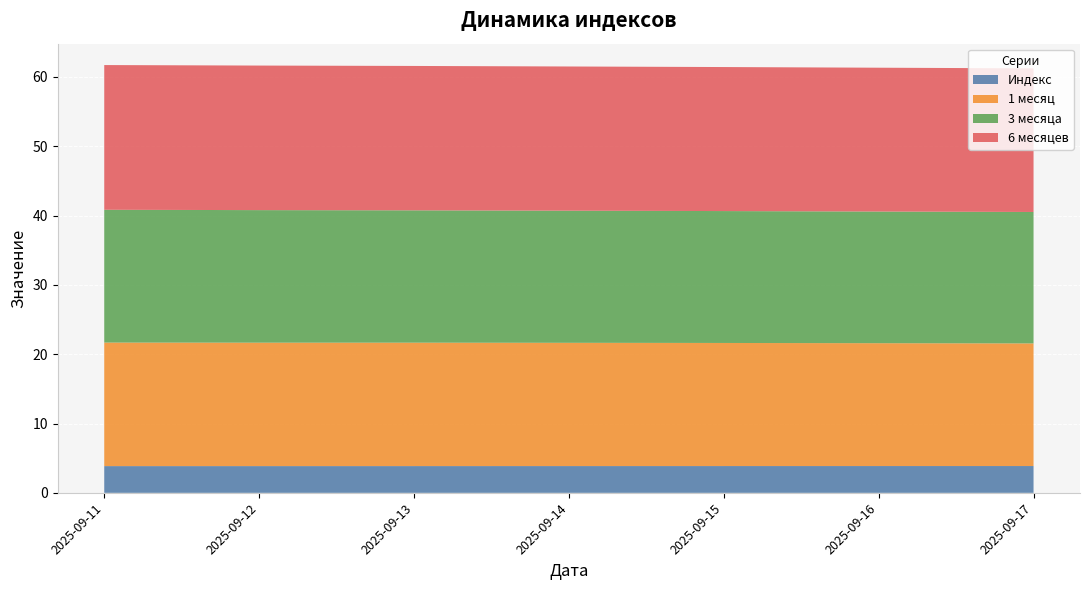

Reading left to right, extract all data points from this chart.

Индекс: 3.9	3.9	3.9	3.9	3.9	3.9	3.9
1 месяц: 17.8	17.8	17.8	17.8	17.8	17.7	17.7
3 месяца: 19.2	19.1	19.1	19.1	19.0	19.0	19.0
6 месяцев: 20.9	20.9	20.8	20.8	20.8	20.8	20.7